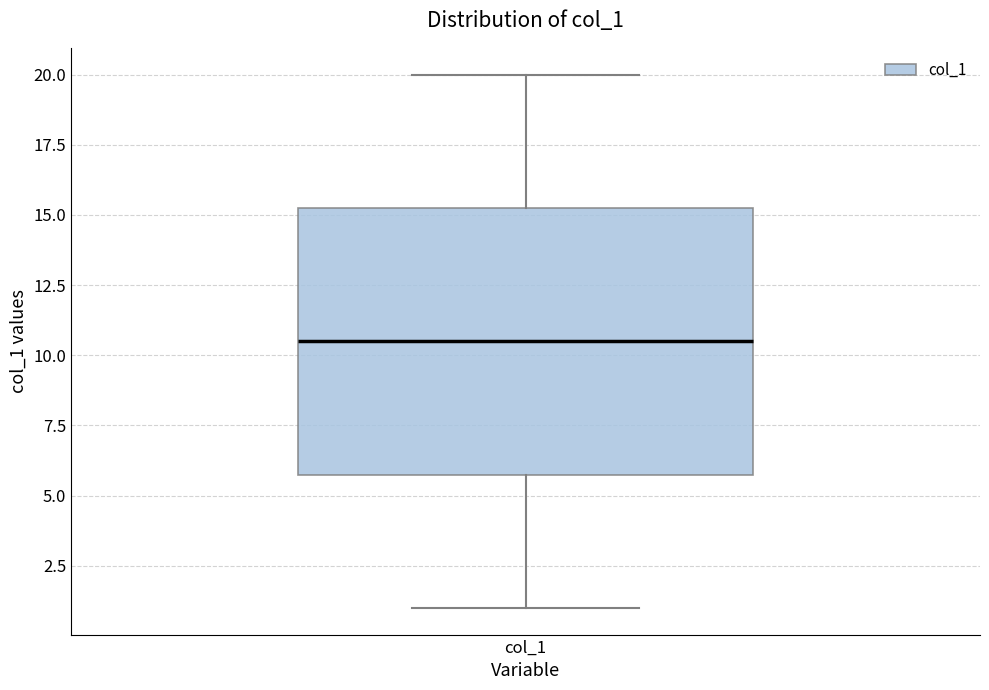

Read this box plot against the y-axis: the position of the median line, the range covered by the box, and the ends of both whiskers. The values are not printed on the chart, so give them approximately, as read against the axis.

median 10.5, box 6.0 to 15.5, whiskers 1.0 to 20.0